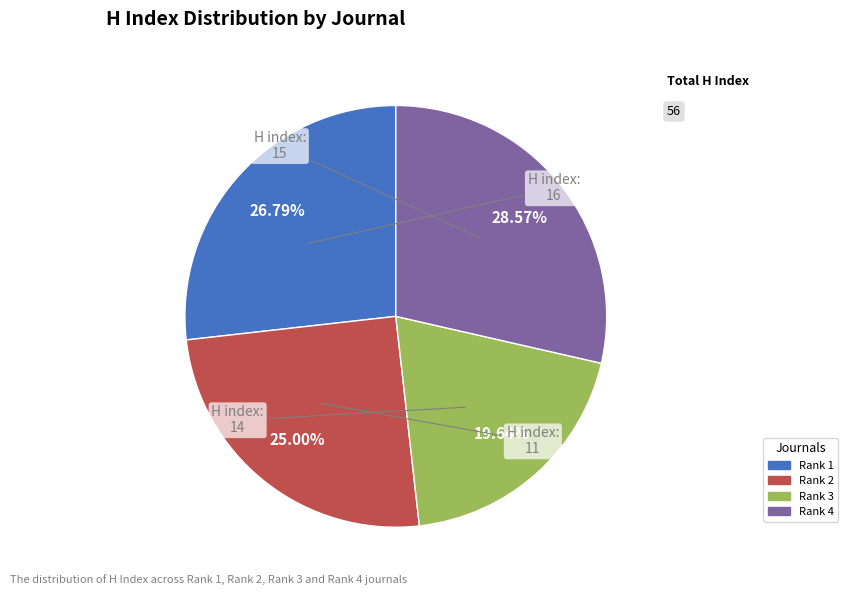

To the nearest percent, what is the average slice percentage?

25%